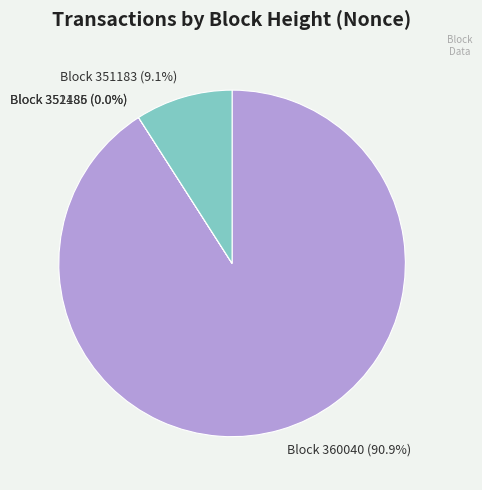

To the nearest percent, what is the combined percentage of 360040 and 351186?

91%